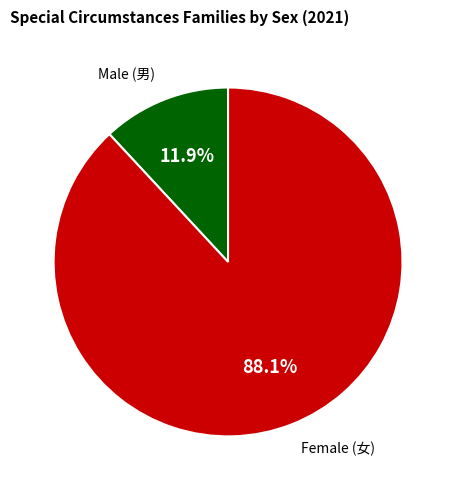

Is there a majority slice in this chart?

Yes